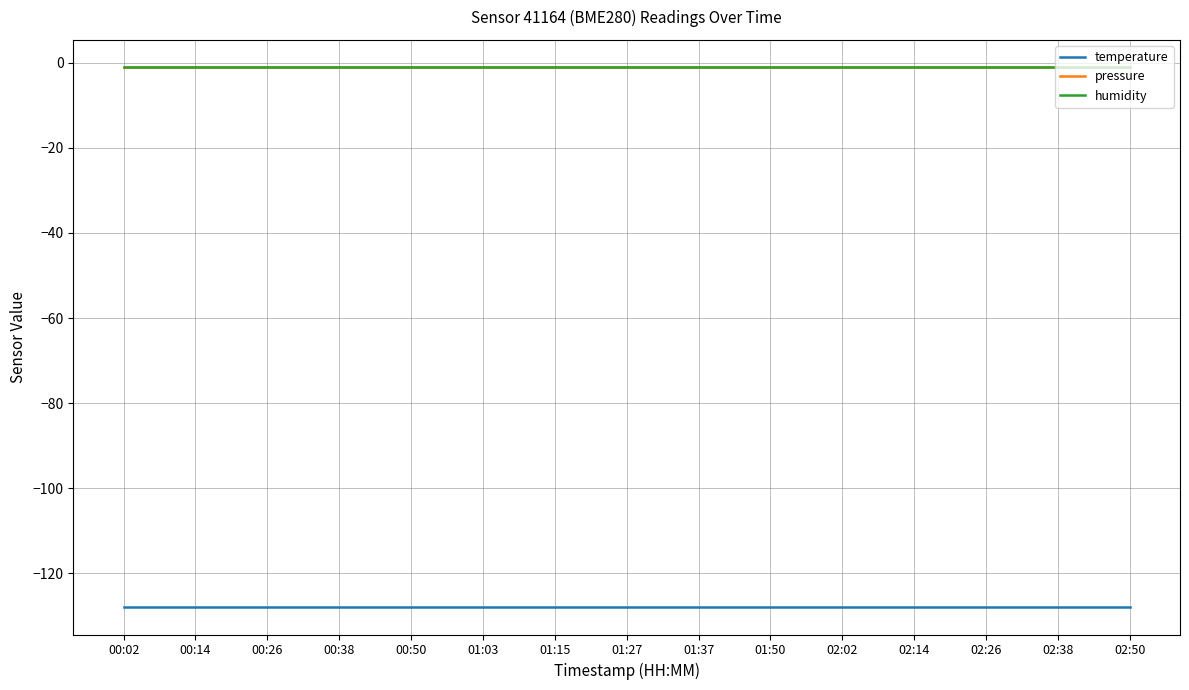

Is this an area chart (filled region under the line)?

No